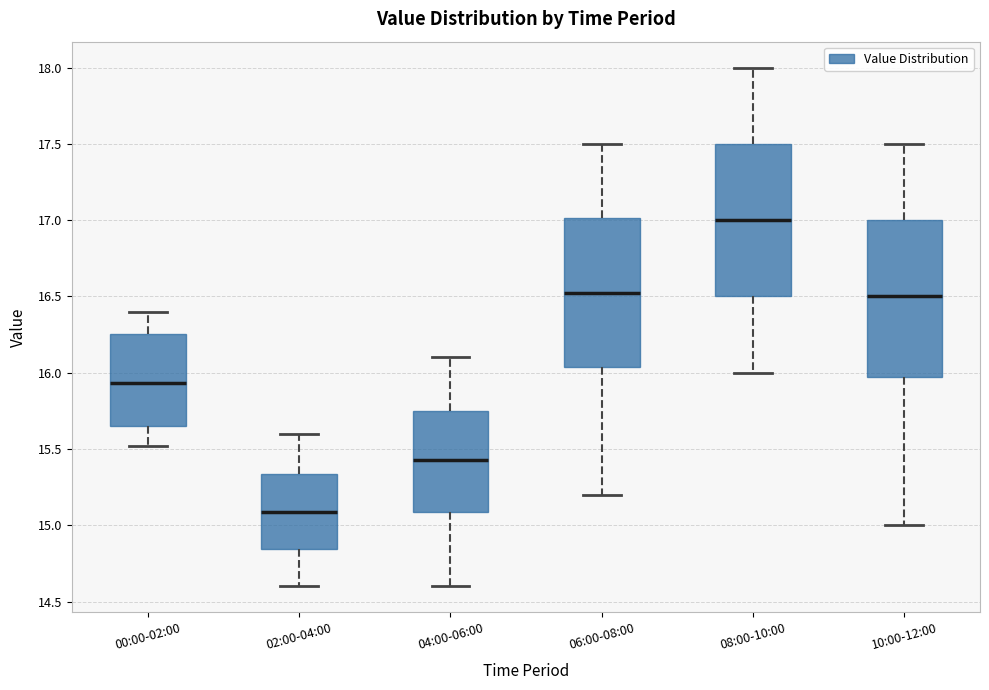

Which box has the highest median line?

08:00-10:00